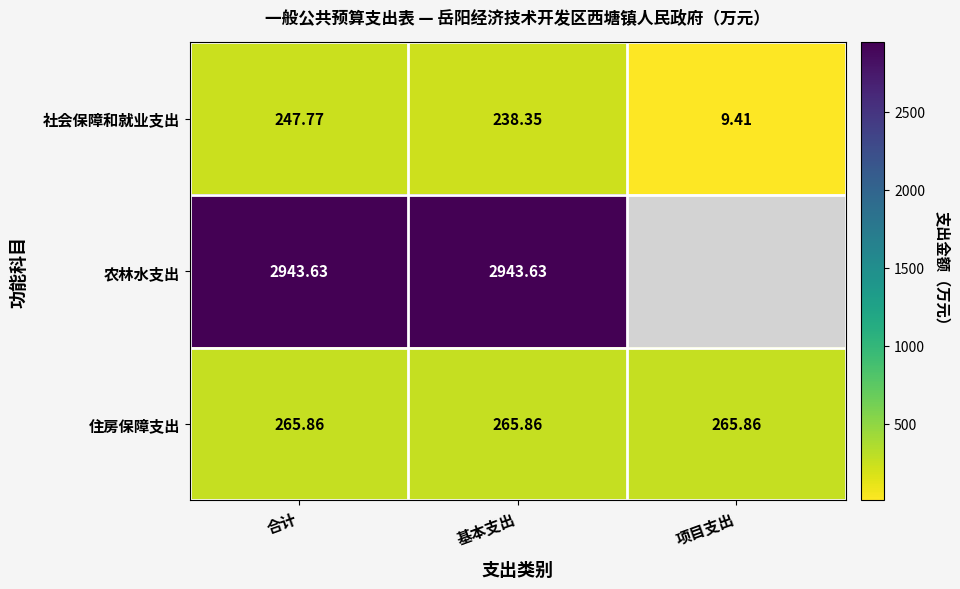

List the labels in order of 社会保障和就业支出 value, smallest first.

项目支出, 基本支出, 合计